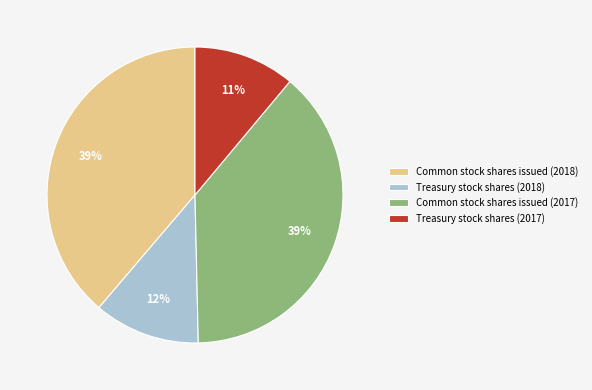

The Treasury stock shares (2018) slice represents 22% of the pie. True or false?

False